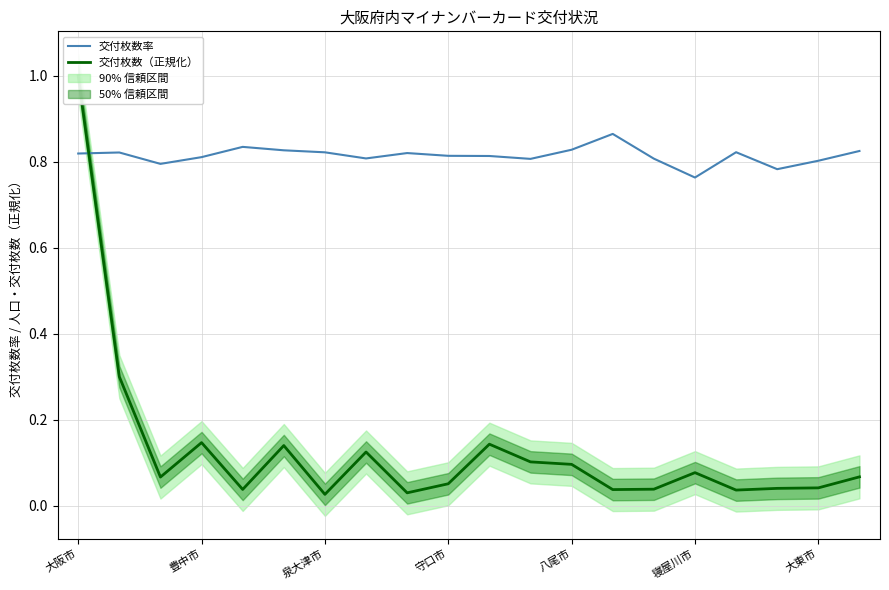

The value of 交付枚数率 at 大東市 is 0.8. True or false?

True